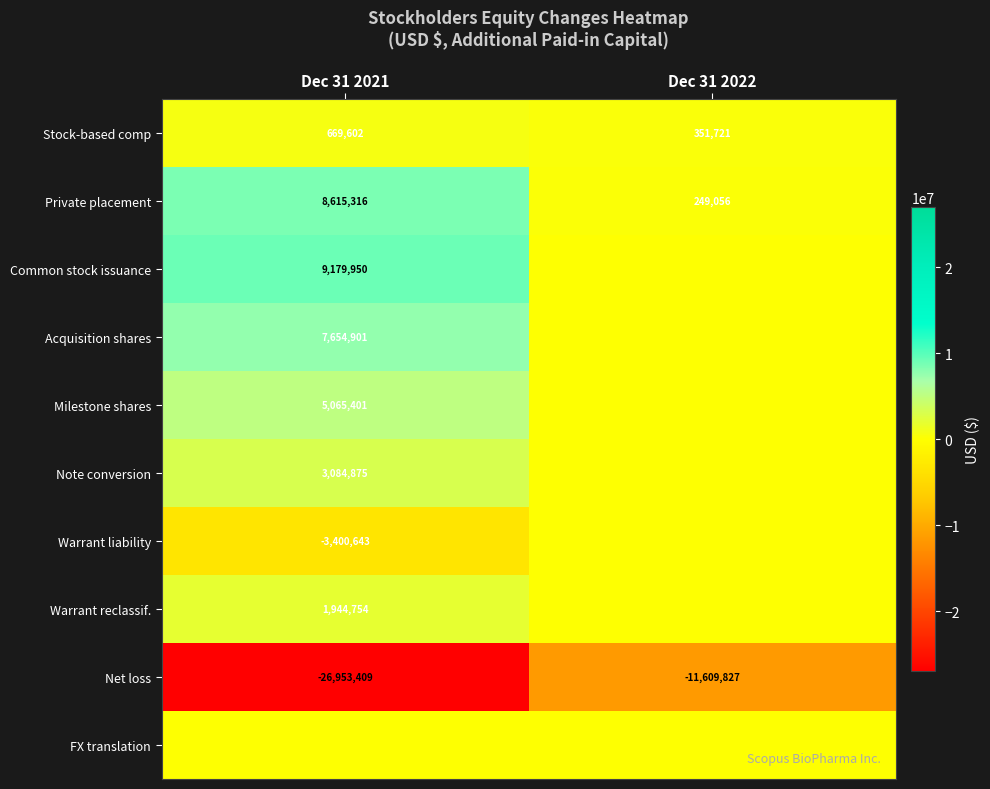

What is the difference between the Private placement values at Dec 31 2022 and Dec 31 2021?

8366260